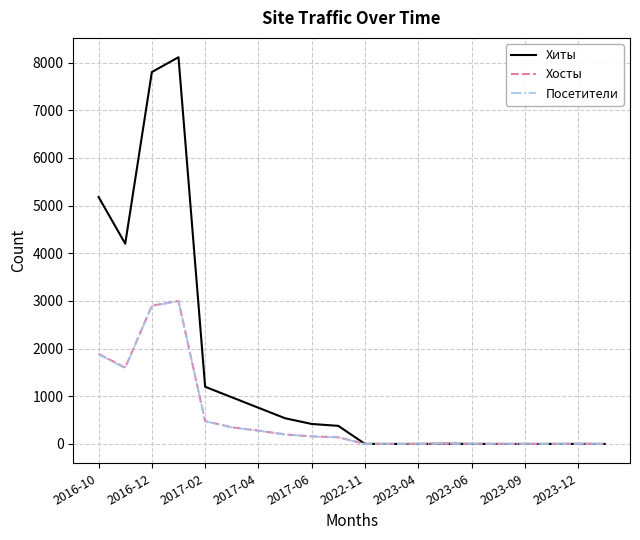

What is the maximum value shown in the chart?

8111